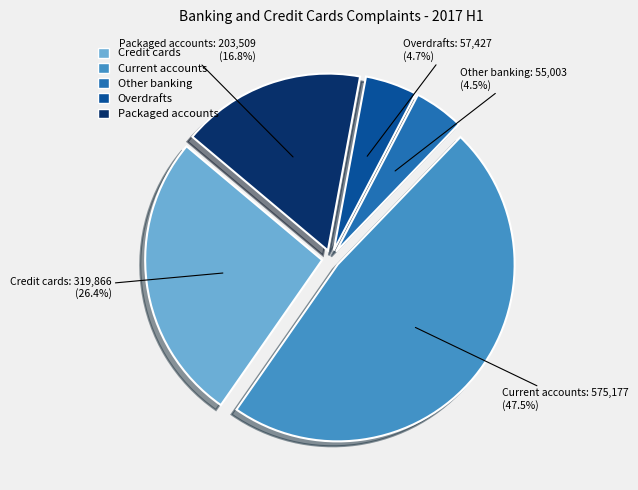

What is the largest slice in the pie chart?

Current accounts